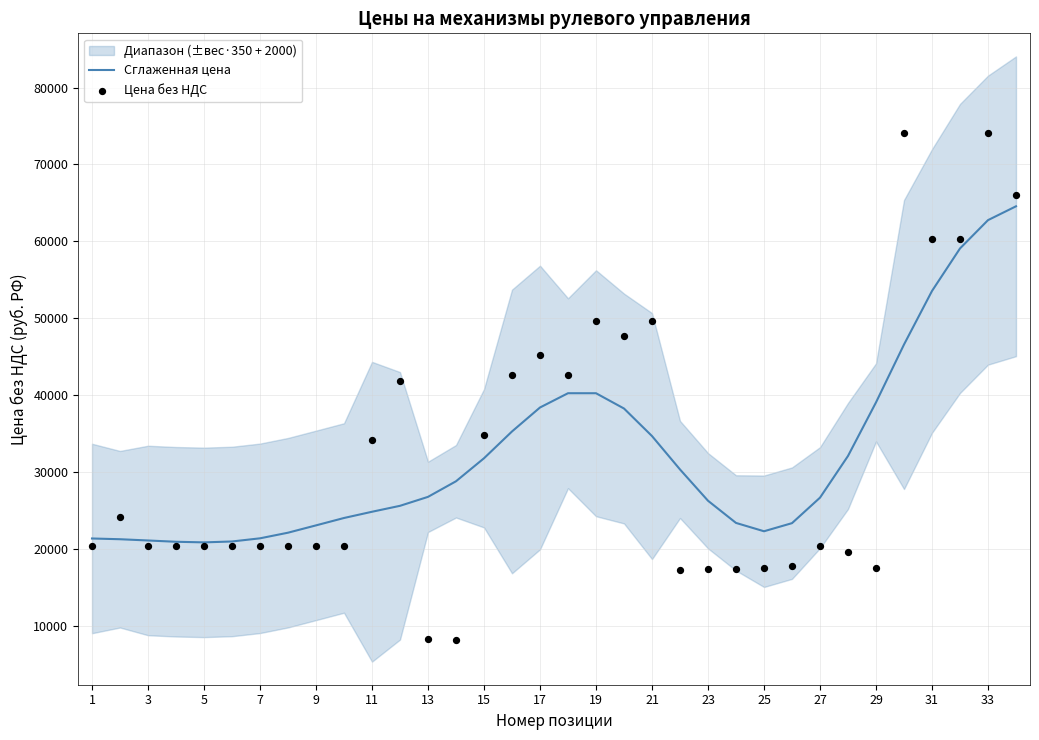

At how many categories does at least one series exceed 12788?

34